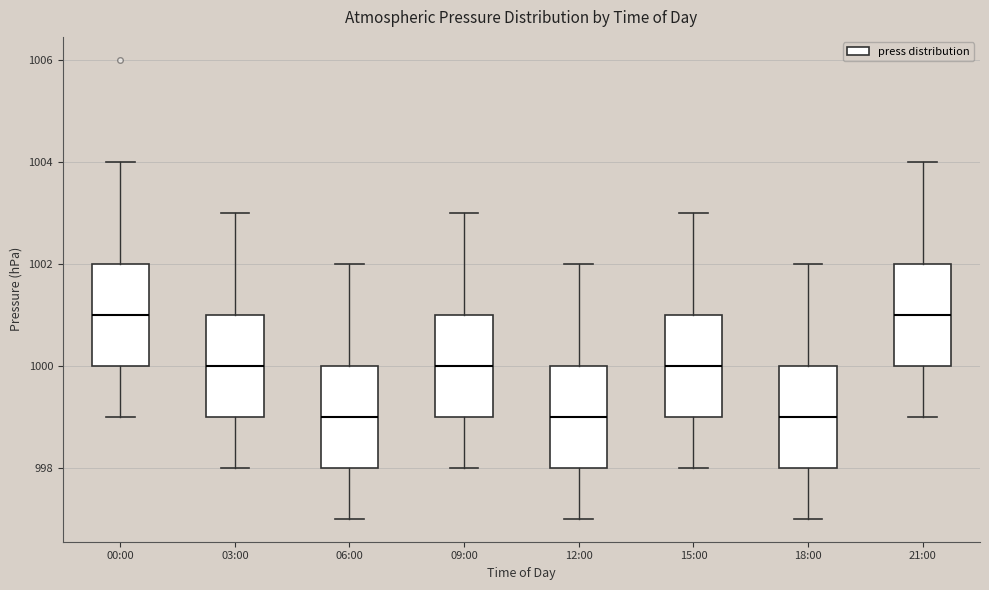

Reading left to right, transcribe this box plot: for each box, give where its median line is, the range the box spans, and where its two whiskers end, as read against the y-axis. The values are not printed on the chart, so give them approximately, as read against the axis.

00:00: median 1001, box 1000 to 1002, whiskers 999 to 1004
03:00: median 1000, box 999 to 1001, whiskers 998 to 1003
06:00: median 999, box 998 to 1000, whiskers 997 to 1002
09:00: median 1000, box 999 to 1001, whiskers 998 to 1003
12:00: median 999, box 998 to 1000, whiskers 997 to 1002
15:00: median 1000, box 999 to 1001, whiskers 998 to 1003
18:00: median 999, box 998 to 1000, whiskers 997 to 1002
21:00: median 1001, box 1000 to 1002, whiskers 999 to 1004